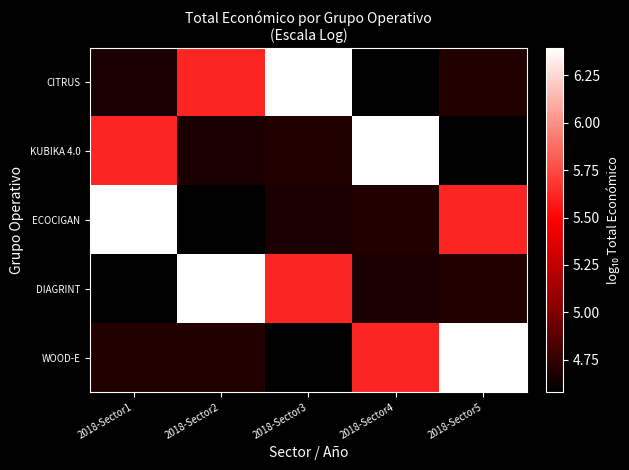

Reading right to left, extract all data points from this chart.

CITRUS: 2018-Sector5=4.7	2018-Sector4=4.6	2018-Sector3=6.4	2018-Sector2=5.6	2018-Sector1=4.7
KUBIKA 4.0: 2018-Sector5=4.6	2018-Sector4=6.4	2018-Sector3=4.7	2018-Sector2=4.7	2018-Sector1=5.6
ECOCIGAN: 2018-Sector5=5.6	2018-Sector4=4.7	2018-Sector3=4.7	2018-Sector2=4.6	2018-Sector1=6.4
DIAGRINT: 2018-Sector5=4.7	2018-Sector4=4.7	2018-Sector3=5.6	2018-Sector2=6.4	2018-Sector1=4.6
WOOD-E: 2018-Sector5=6.4	2018-Sector4=5.6	2018-Sector3=4.6	2018-Sector2=4.7	2018-Sector1=4.7